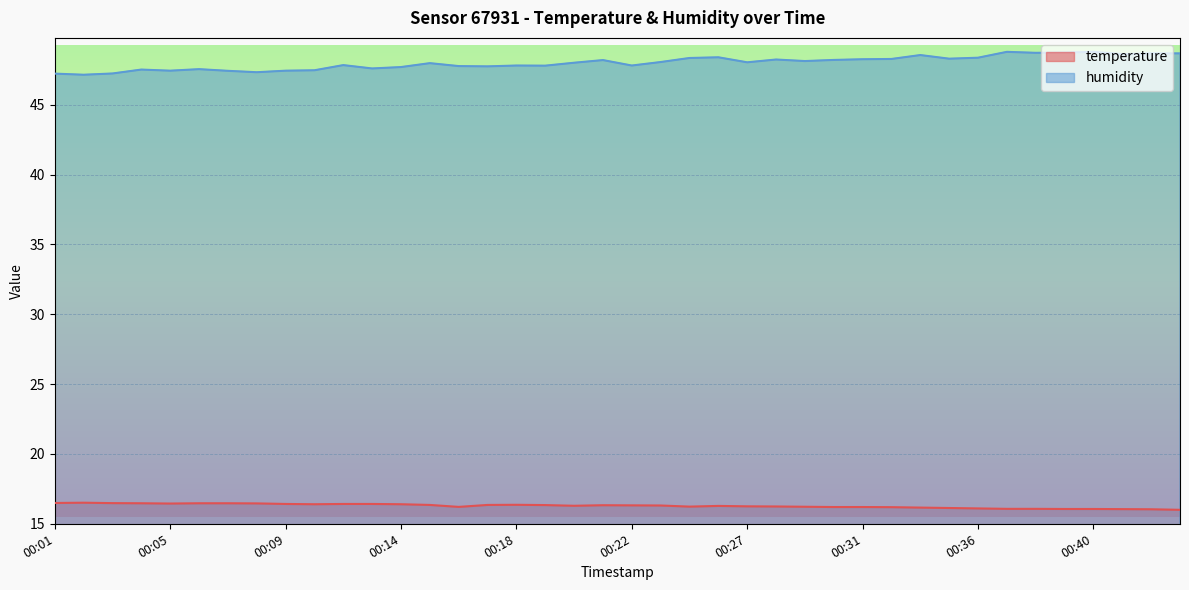

At which category does temperature reach its first local peak?

00:02